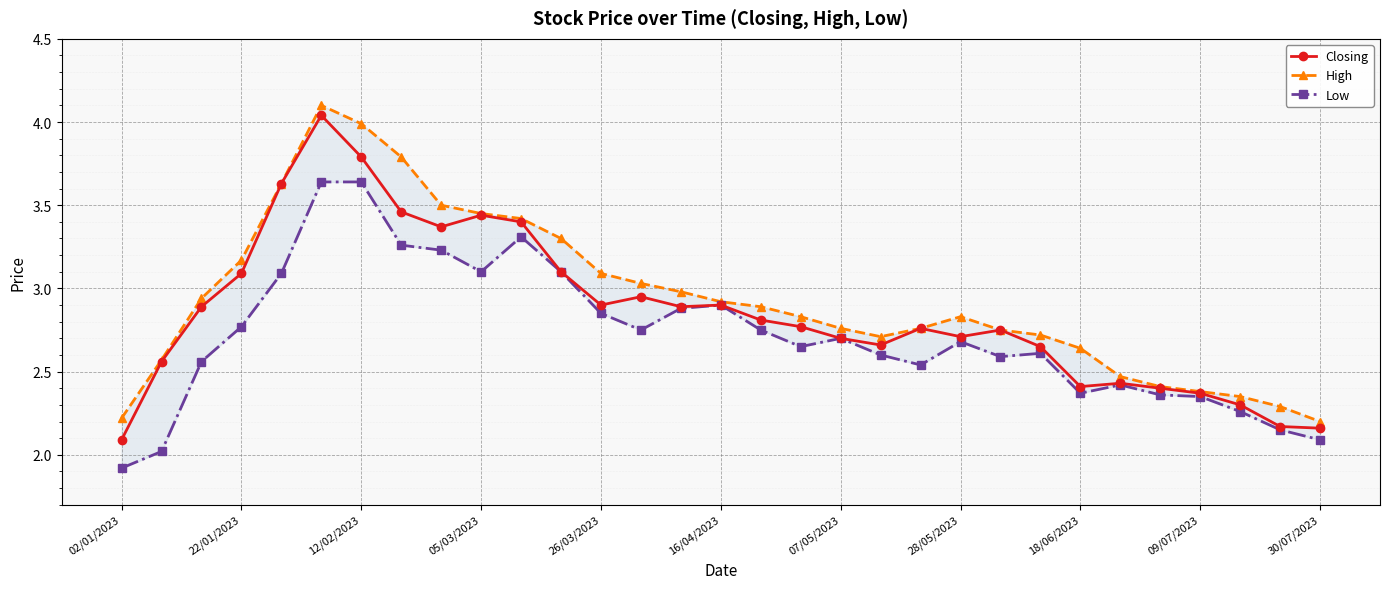

True or false: Closing and High intersect in this chart.

False